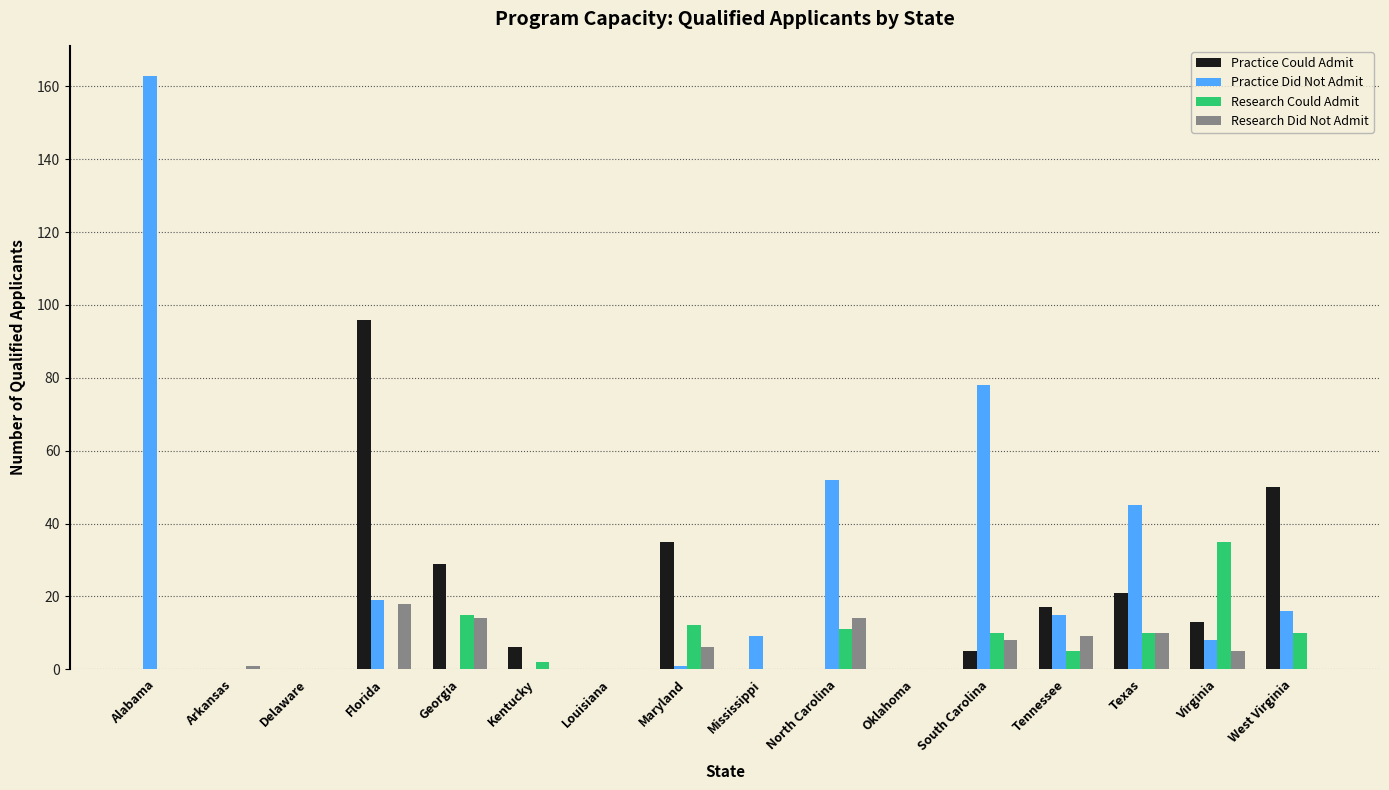

Which series changed the most between North Carolina and South Carolina?

Practice Did Not Admit